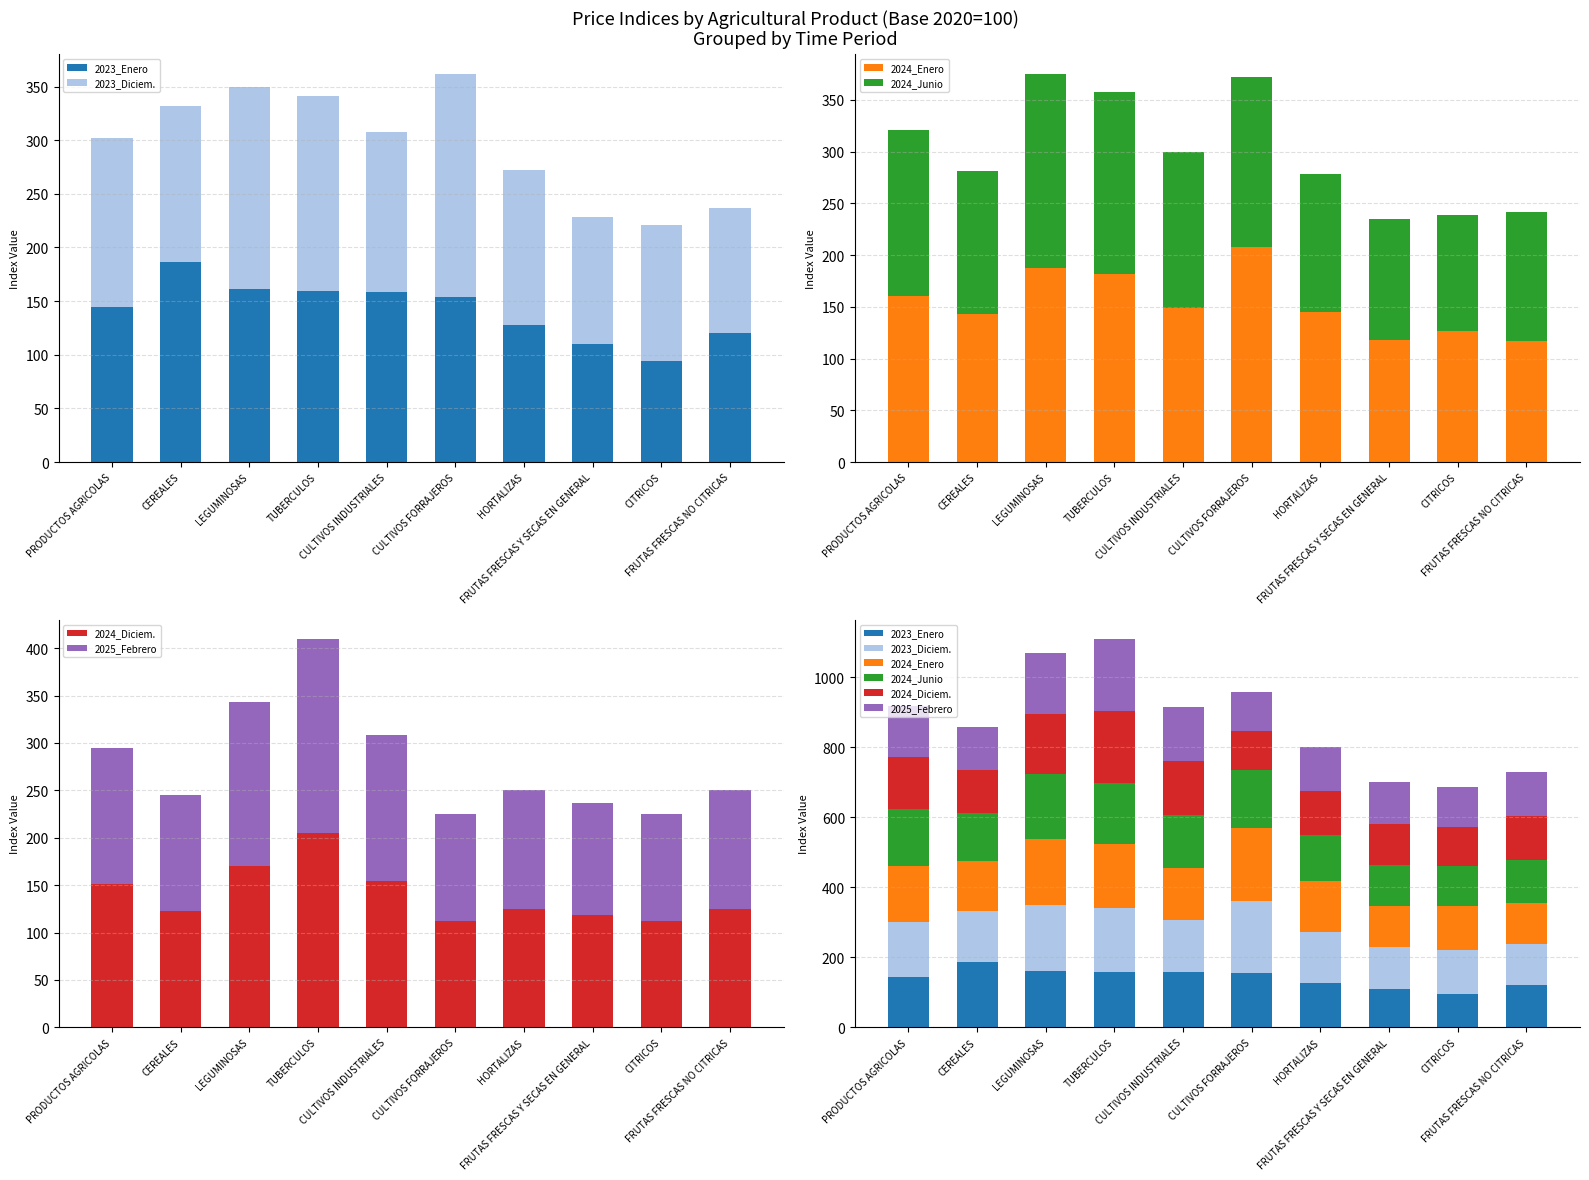

How many groups of bars are there?

10